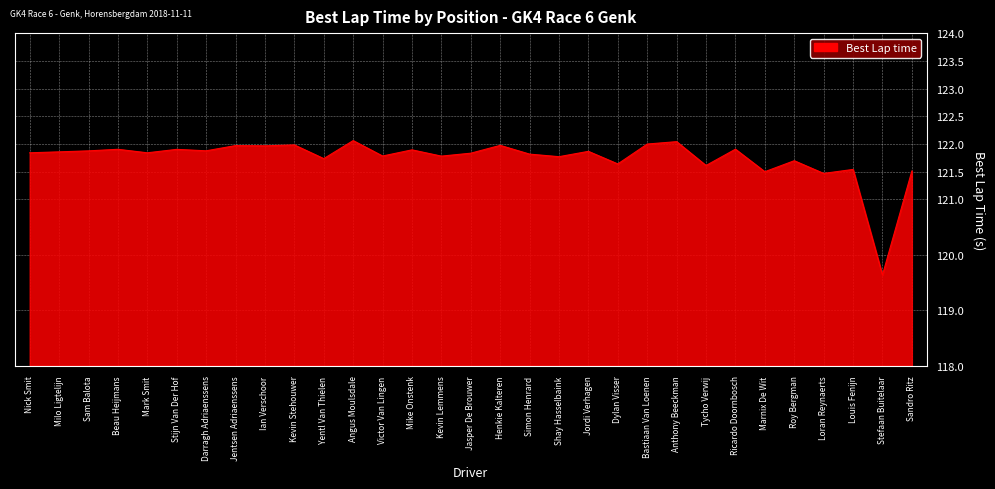

Read the value at Ricardo Doornbosch.

121.9